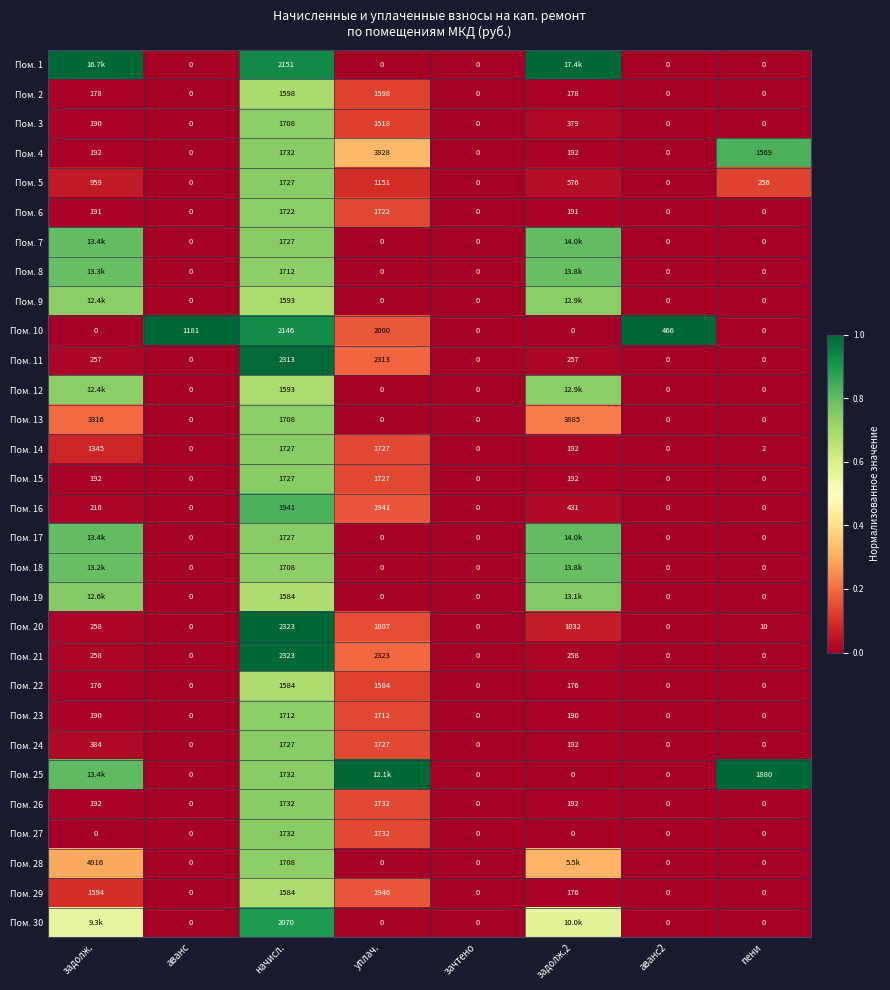

How many positive values does the Пом. 23 series have?

4